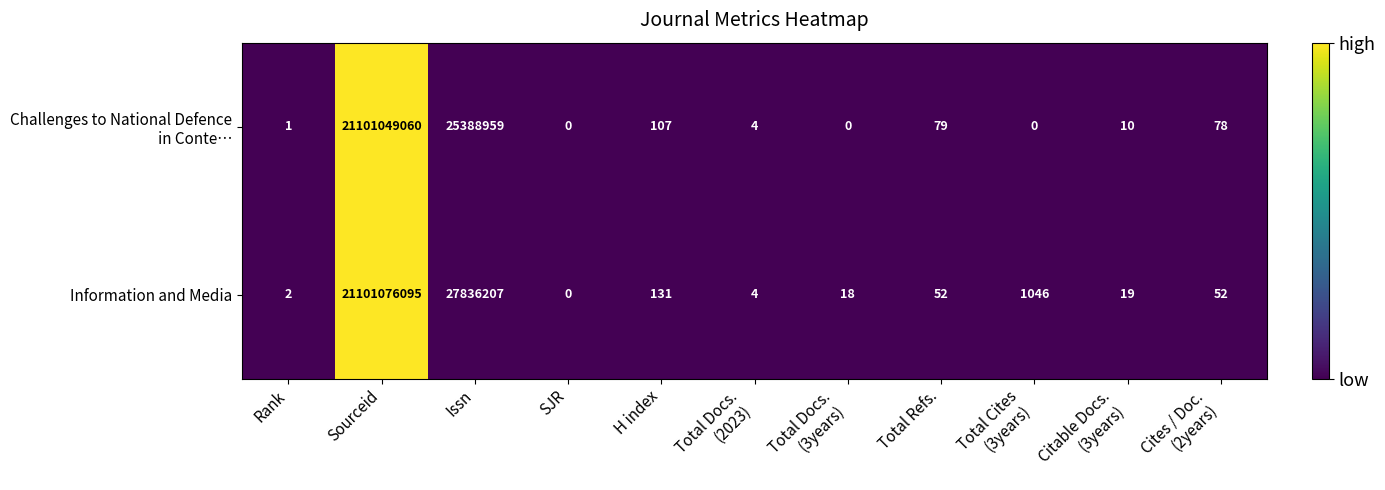

At which category is the sum across all series the highest?

Sourceid